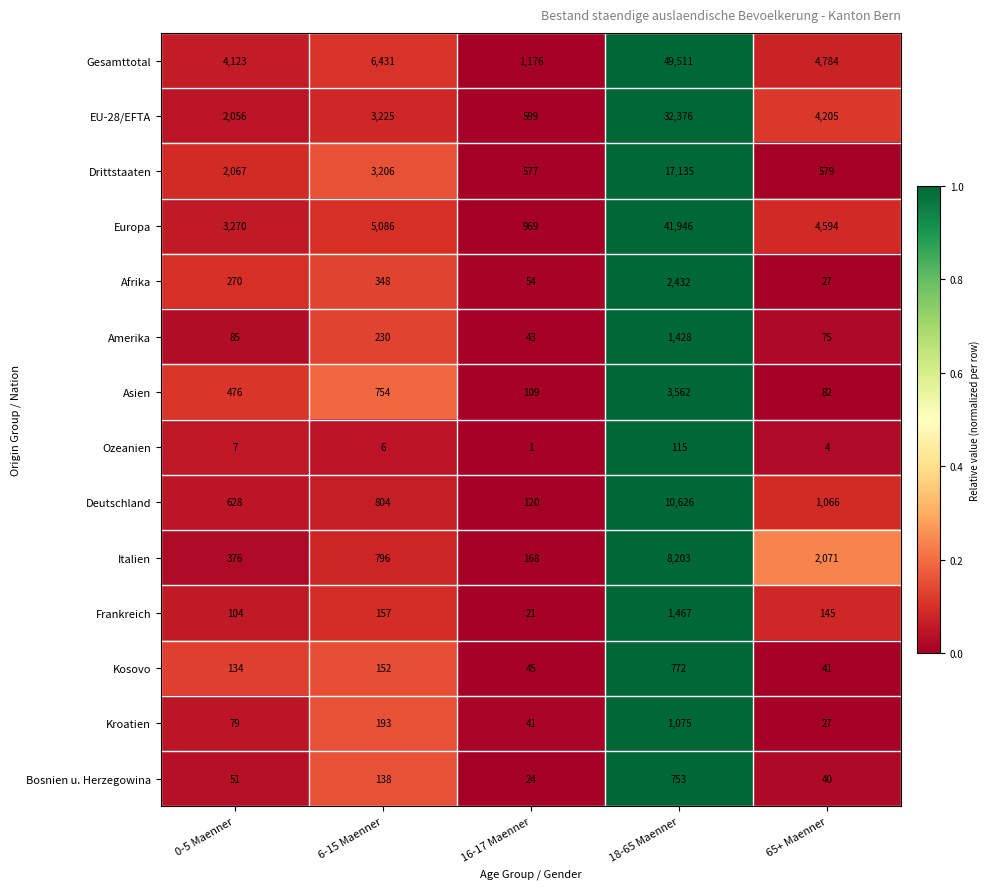

Is it true that Kroatien equals 79 at 0-5 Maenner?

True